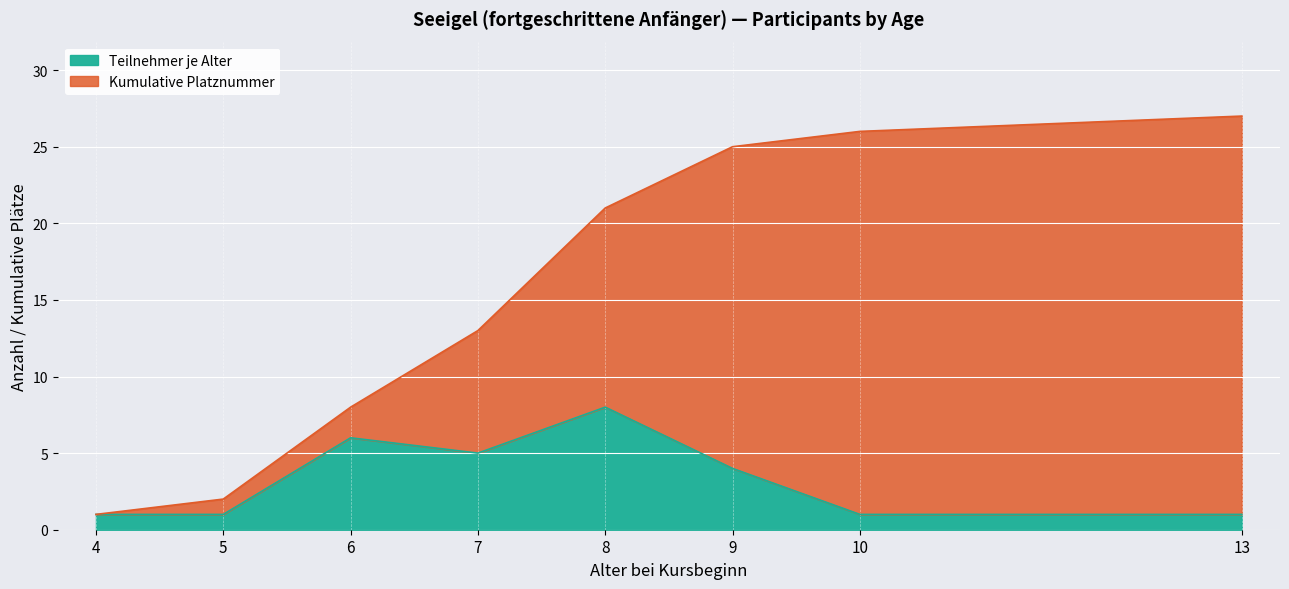

What is the difference between the maximum and minimum values?

7